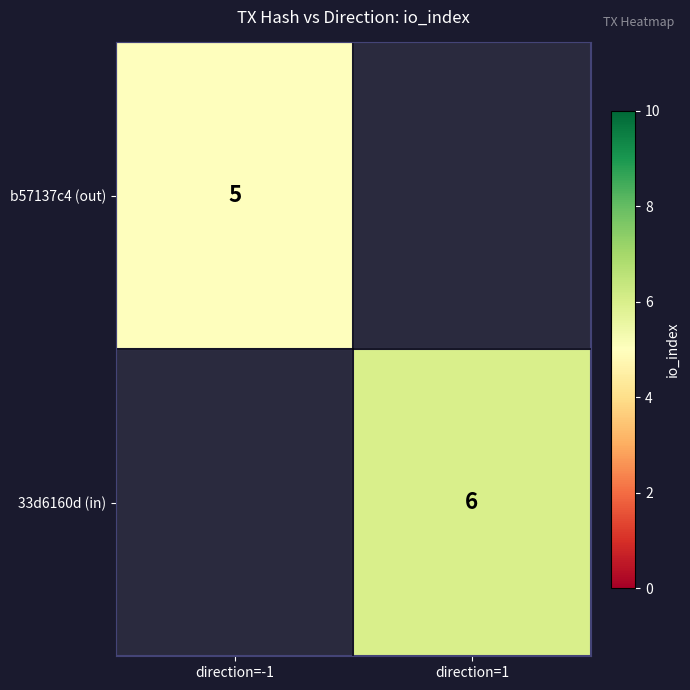

The value of 33d6160d (in) at direction=1 is 6. True or false?

True